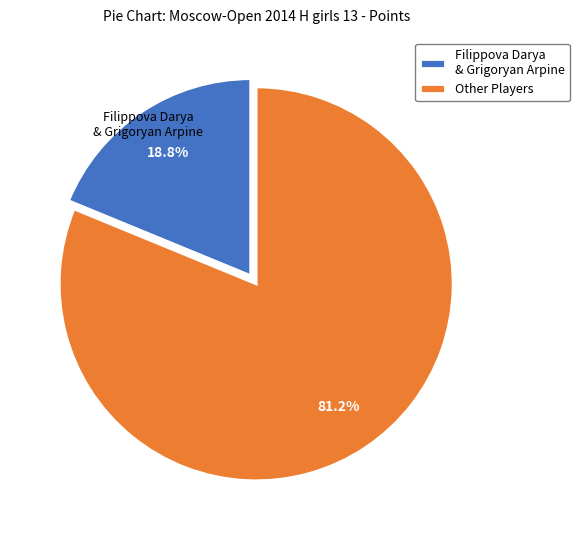

Count the number of slices in the pie.

2